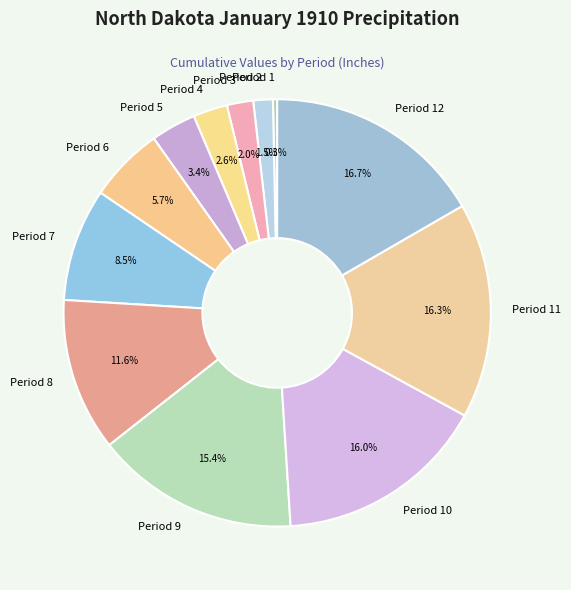

How many segments does this pie chart have?

12